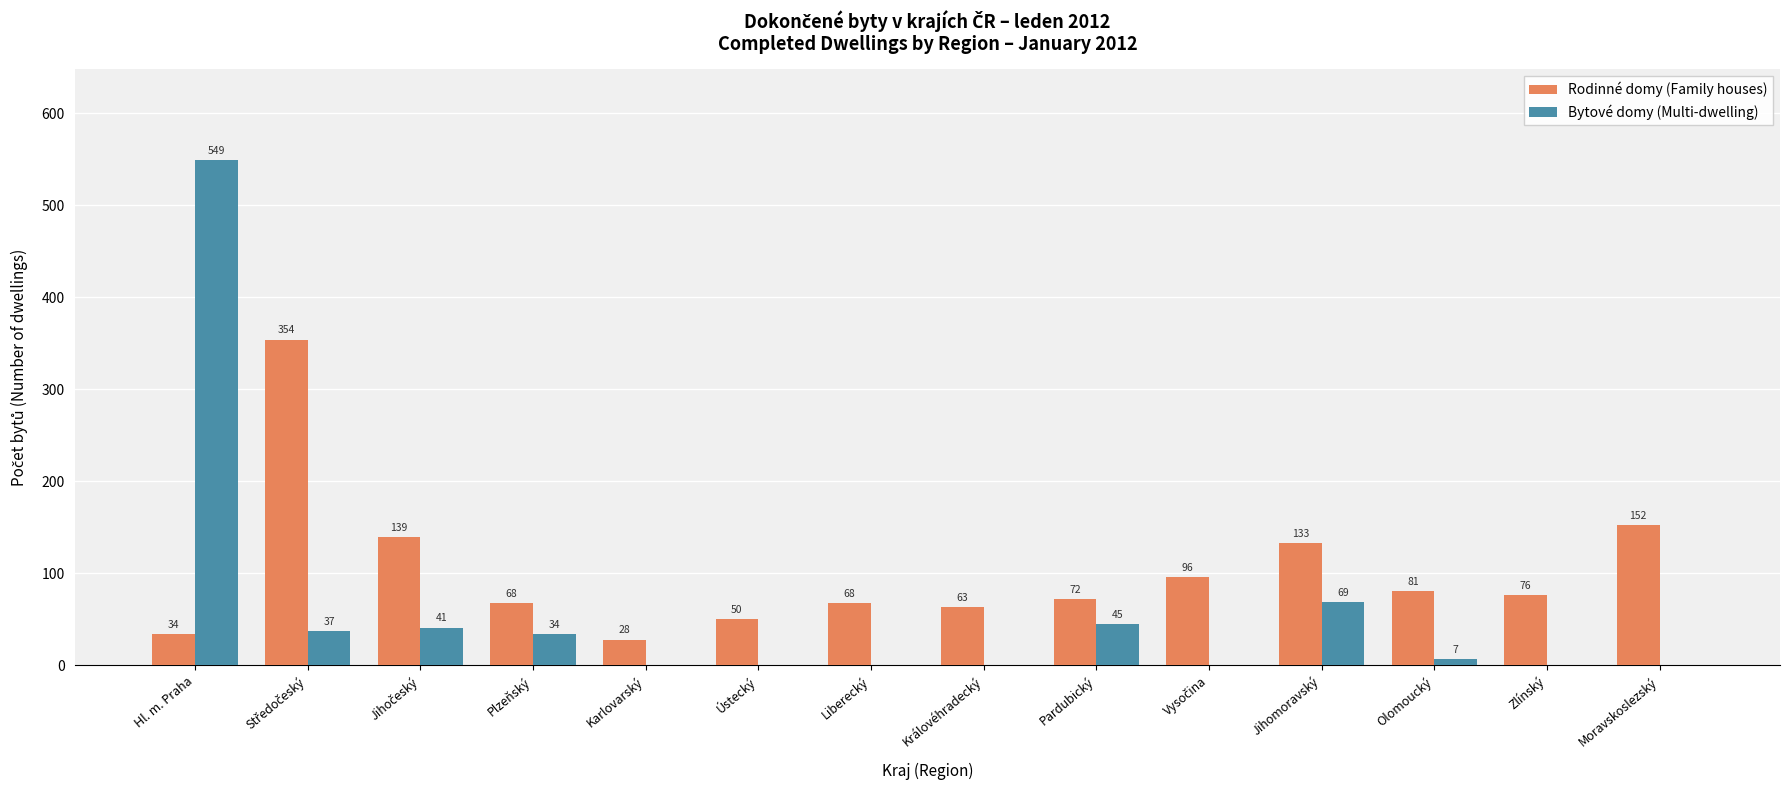

Where does the Bytové domy (Multi-dwelling) series first go above 7?

Hl. m. Praha